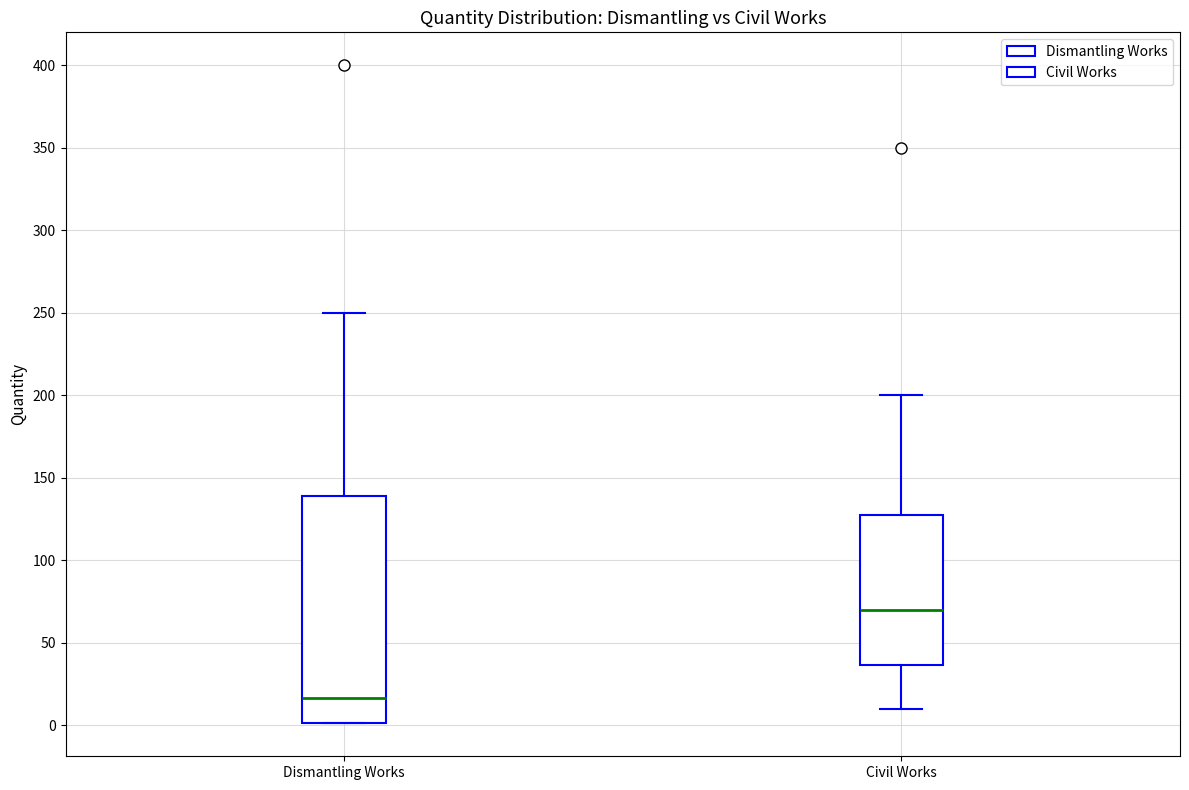

Reading left to right, transcribe this box plot: for each box, give where its median line is, the range the box spans, and where its two whiskers end, as read against the y-axis. The values are not printed on the chart, so give them approximately, as read against the axis.

Dismantling Works: median 15, box 0 to 140, whiskers 0 to 250
Civil Works: median 70, box 35 to 130, whiskers 10 to 200